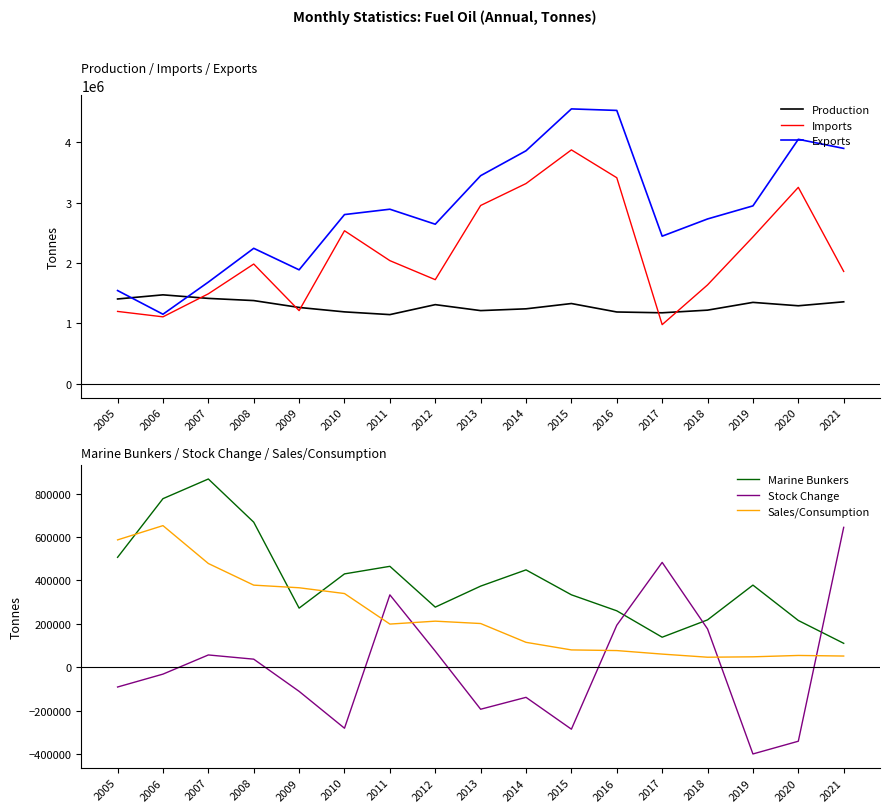

What is the difference between the maximum and minimum values in the Stock Change series?

1042667